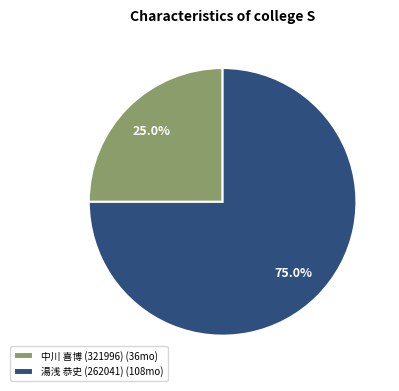

To the nearest percent, what is the average slice percentage?

50%